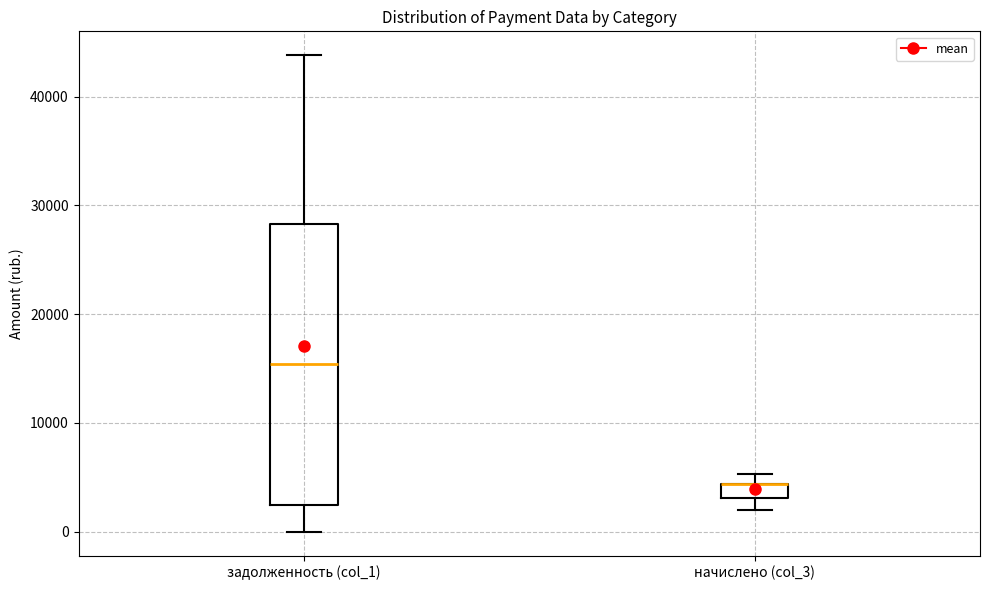

Which box is the tallest, from its lower edge to its upper edge?

задолженность (col_1)